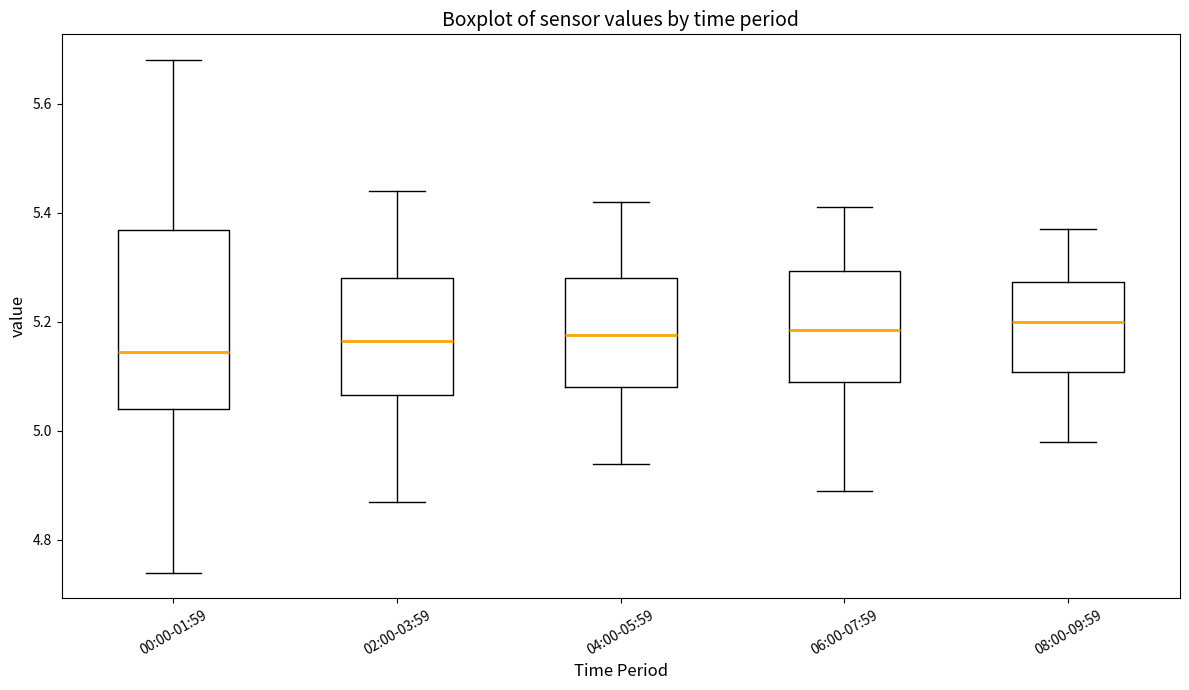

Reading left to right, transcribe this box plot: for each box, give where its median line is, the range the box spans, and where its two whiskers end, as read against the y-axis. The values are not printed on the chart, so give them approximately, as read against the axis.

00:00-01:59: median 5.14, box 5.04 to 5.36, whiskers 4.74 to 5.68
02:00-03:59: median 5.16, box 5.06 to 5.28, whiskers 4.88 to 5.44
04:00-05:59: median 5.18, box 5.08 to 5.28, whiskers 4.94 to 5.42
06:00-07:59: median 5.18, box 5.10 to 5.30, whiskers 4.90 to 5.42
08:00-09:59: median 5.20, box 5.10 to 5.28, whiskers 4.98 to 5.38